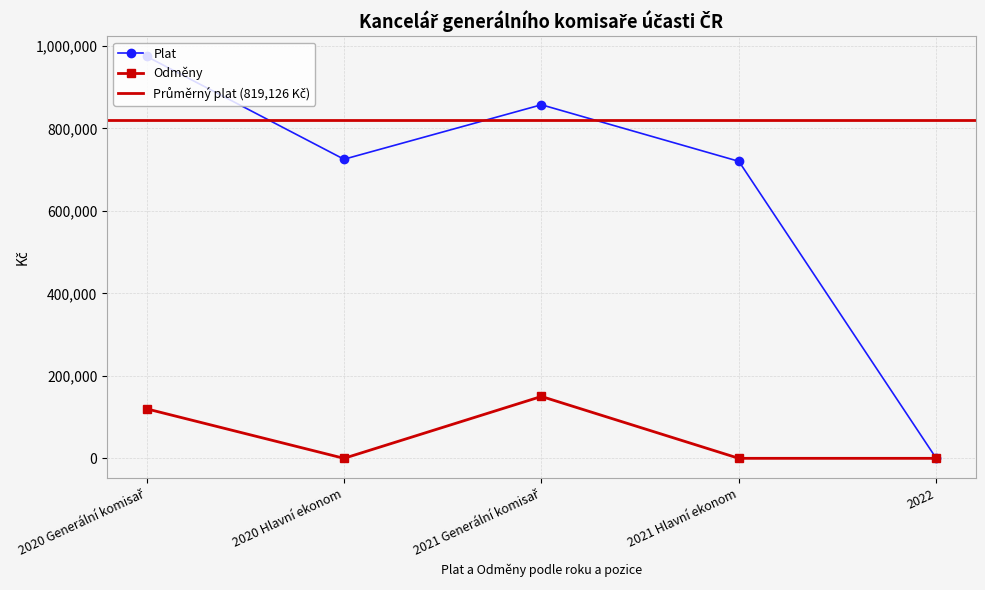

True or false: Odmeny and Plat cross at least once.

False